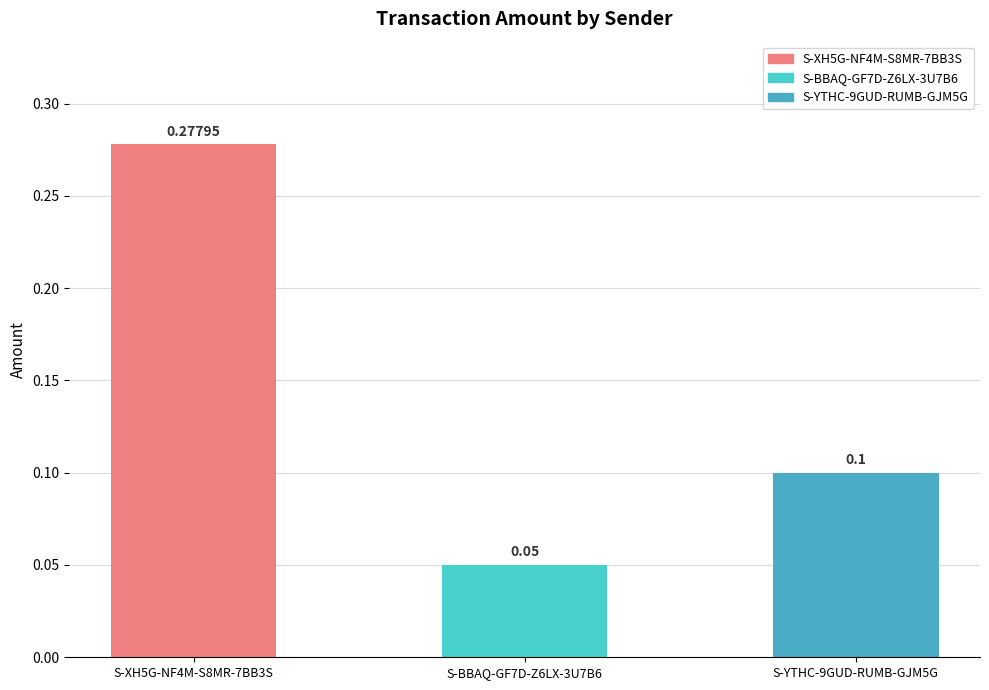

Count the values in the range 0 to 1.

3